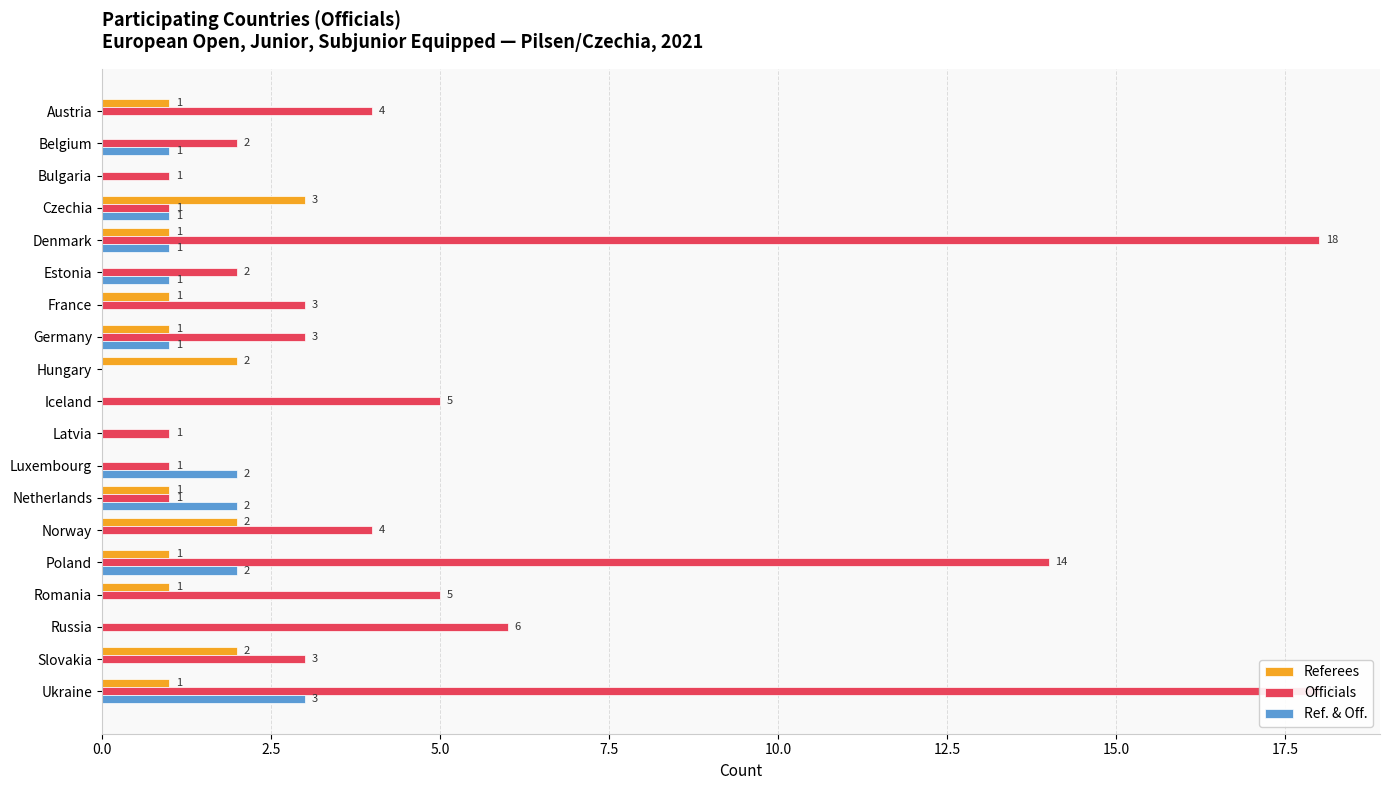

How many series are shown in this chart?

3